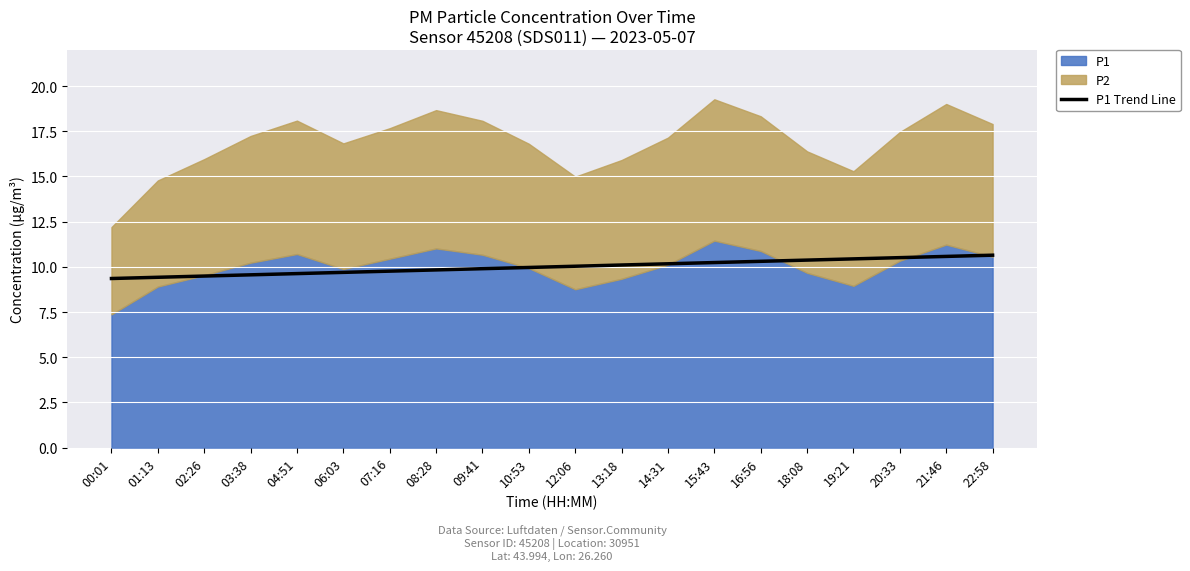

What is the highest value of the P1 Trend Line series?

10.6